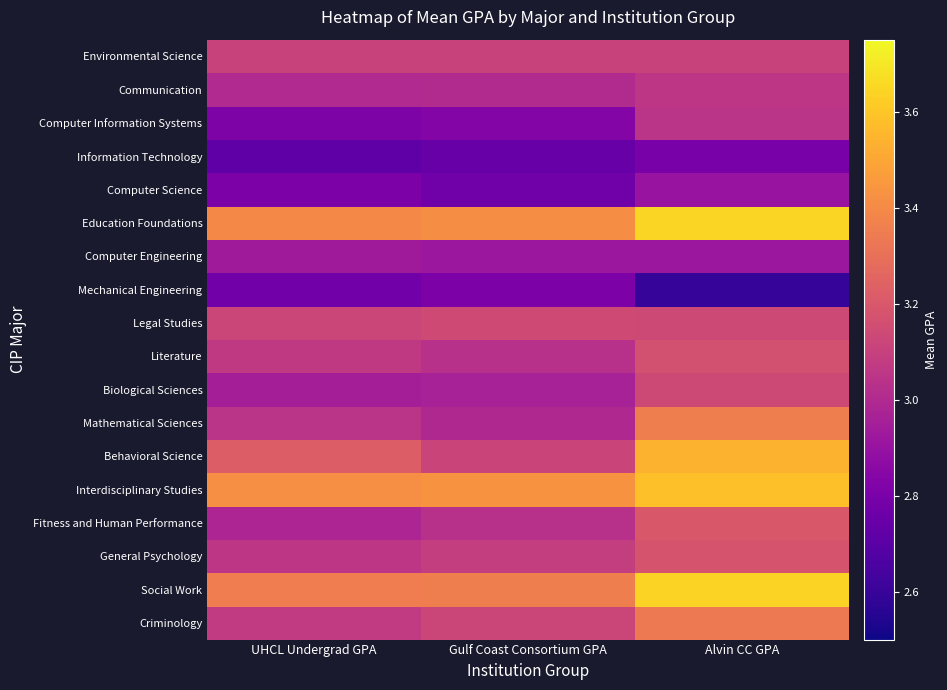

Reading left to right, what are all the values shown in this chart?

Environmental Science: UHCL Undergrad GPA=3.1	Gulf Coast Consortium GPA=3.1	Alvin CC GPA=3.1
Communication: UHCL Undergrad GPA=3.0	Gulf Coast Consortium GPA=3.0	Alvin CC GPA=3.1
Computer Information Systems: UHCL Undergrad GPA=2.8	Gulf Coast Consortium GPA=2.8	Alvin CC GPA=3.0
Information Technology: UHCL Undergrad GPA=2.7	Gulf Coast Consortium GPA=2.7	Alvin CC GPA=2.8
Computer Science: UHCL Undergrad GPA=2.8	Gulf Coast Consortium GPA=2.8	Alvin CC GPA=2.9
Education Foundations: UHCL Undergrad GPA=3.4	Gulf Coast Consortium GPA=3.4	Alvin CC GPA=3.6
Computer Engineering: UHCL Undergrad GPA=2.9	Gulf Coast Consortium GPA=2.9	Alvin CC GPA=2.9
Mechanical Engineering: UHCL Undergrad GPA=2.8	Gulf Coast Consortium GPA=2.8	Alvin CC GPA=2.6
Legal Studies: UHCL Undergrad GPA=3.1	Gulf Coast Consortium GPA=3.1	Alvin CC GPA=3.1
Literature: UHCL Undergrad GPA=3.1	Gulf Coast Consortium GPA=3.0	Alvin CC GPA=3.2
Biological Sciences: UHCL Undergrad GPA=3.0	Gulf Coast Consortium GPA=3.0	Alvin CC GPA=3.1
Mathematical Sciences: UHCL Undergrad GPA=3.0	Gulf Coast Consortium GPA=3.0	Alvin CC GPA=3.4
Behavioral Science: UHCL Undergrad GPA=3.2	Gulf Coast Consortium GPA=3.1	Alvin CC GPA=3.5
Interdisciplinary Studies: UHCL Undergrad GPA=3.4	Gulf Coast Consortium GPA=3.4	Alvin CC GPA=3.6
Fitness and Human Performance: UHCL Undergrad GPA=3.0	Gulf Coast Consortium GPA=3.0	Alvin CC GPA=3.2
General Psychology: UHCL Undergrad GPA=3.1	Gulf Coast Consortium GPA=3.1	Alvin CC GPA=3.2
Social Work: UHCL Undergrad GPA=3.4	Gulf Coast Consortium GPA=3.4	Alvin CC GPA=3.6
Criminology: UHCL Undergrad GPA=3.1	Gulf Coast Consortium GPA=3.1	Alvin CC GPA=3.3